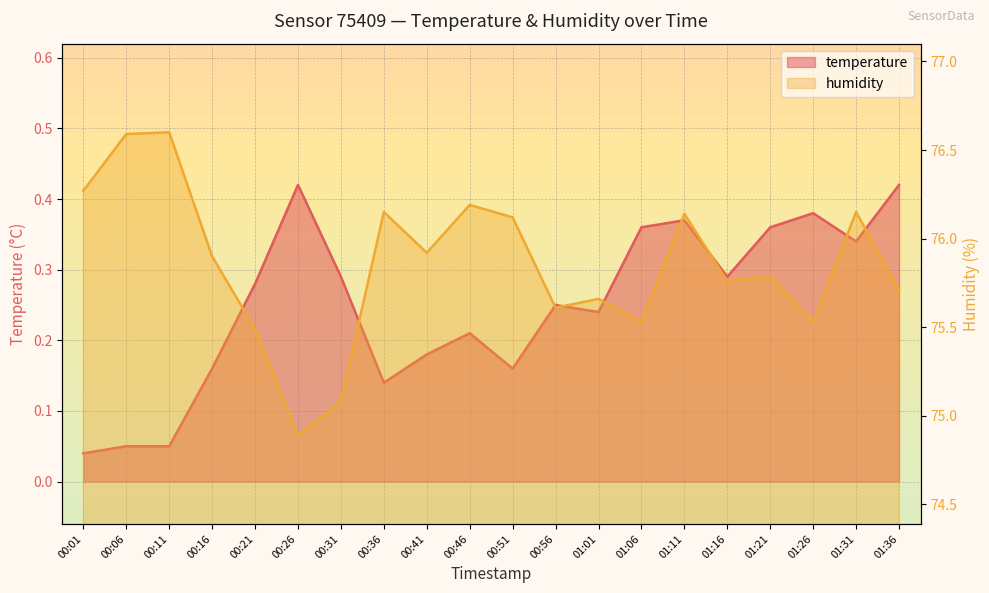

True or false: temperature and humidity intersect in this chart.

False